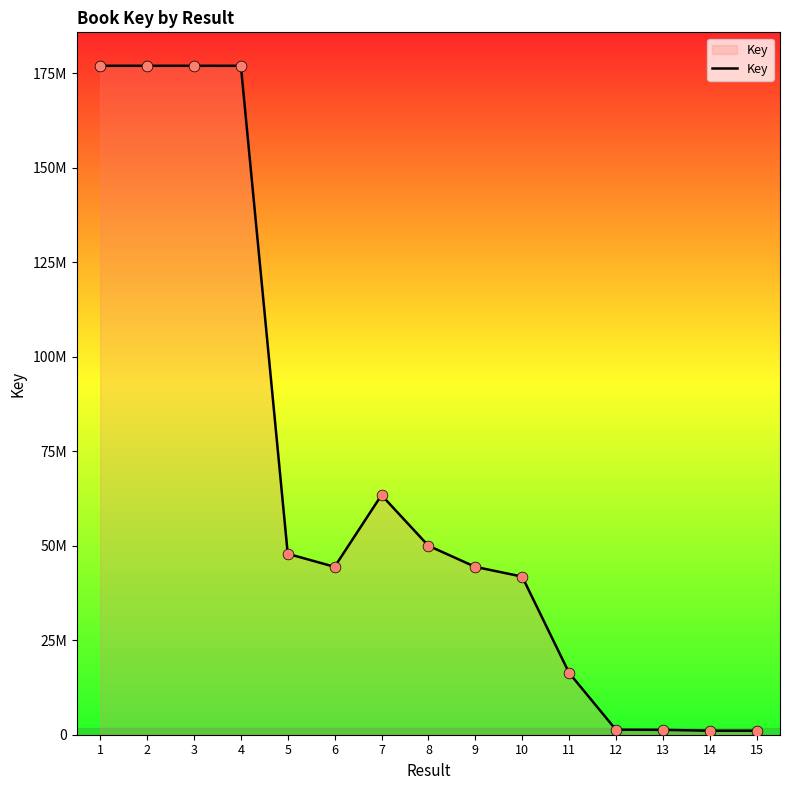

What is the change in value from 9 to 13?

-43103017